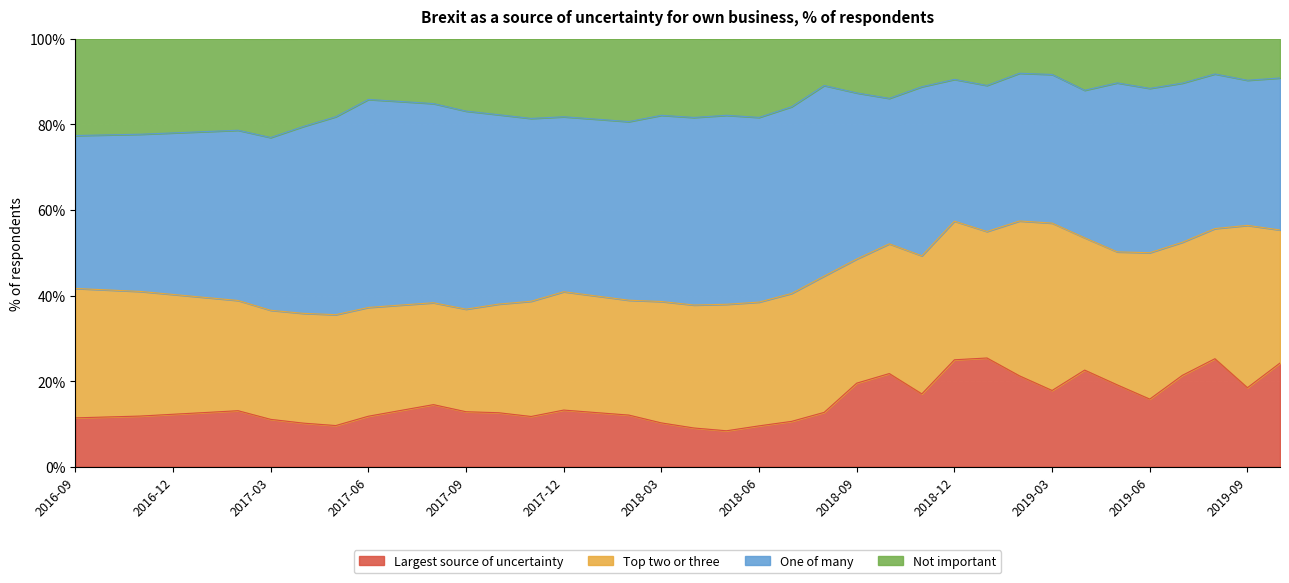

Does the chart display data point markers on the line(s)?

No